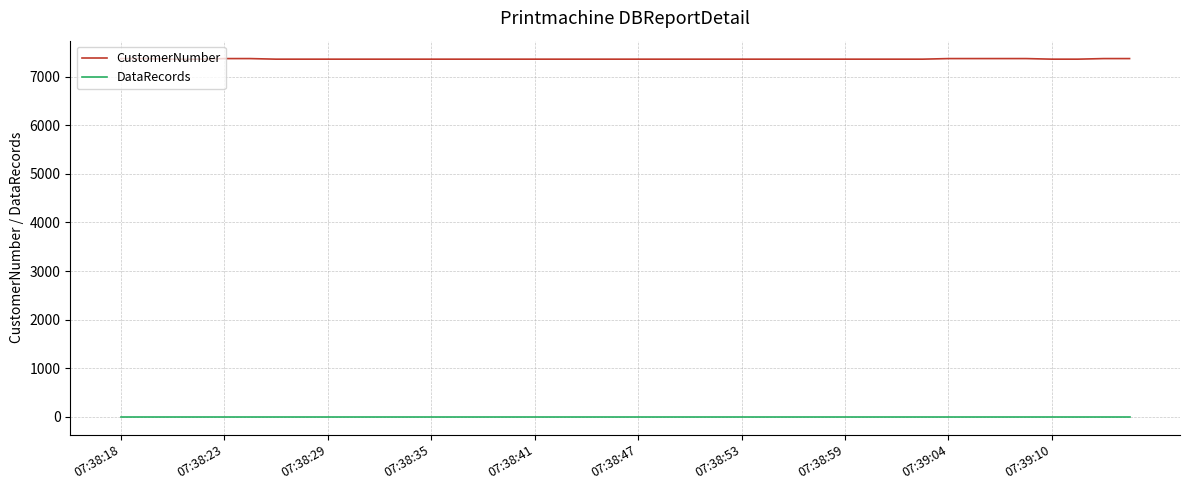

True or false: DataRecords and CustomerNumber intersect in this chart.

False